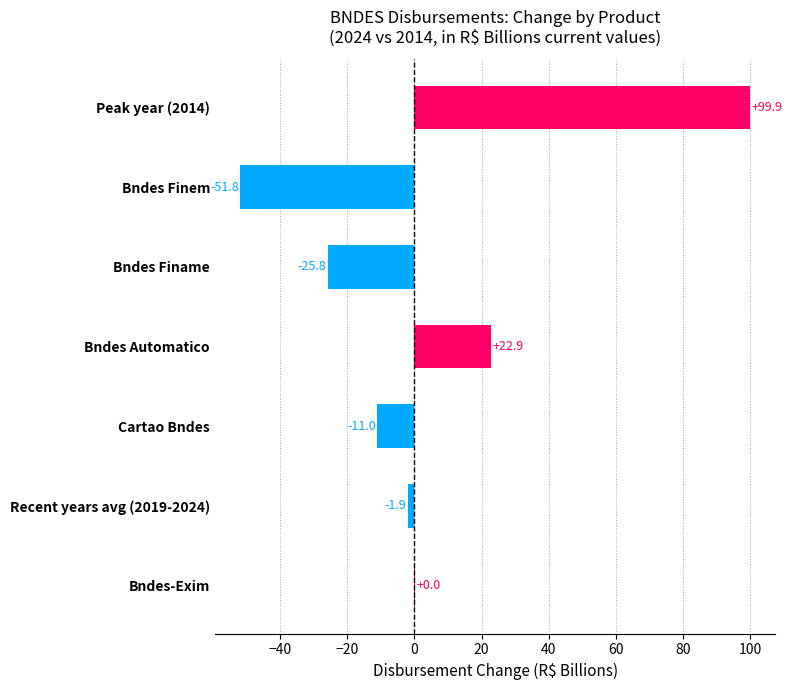

Is it true that the value at Peak year (2014) is 133.1?

False